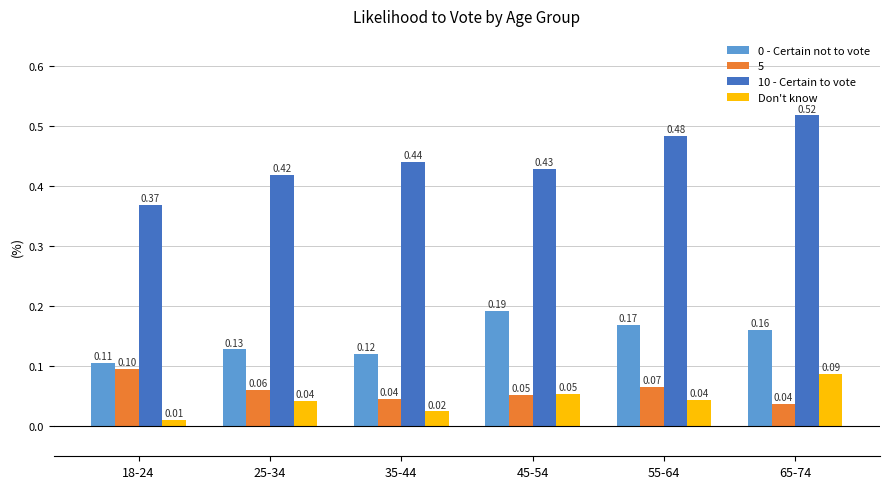

Which series has the largest total across all categories?

10 - Certain to vote